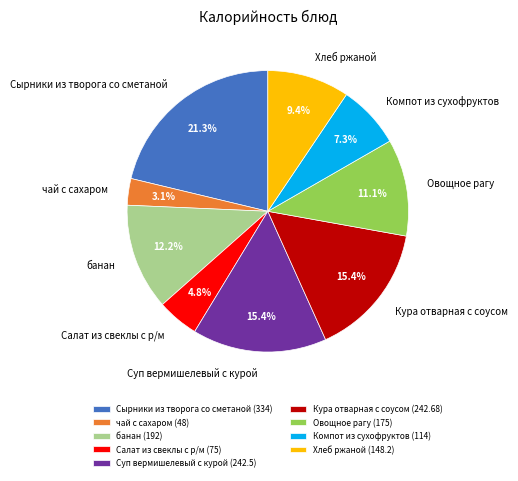

Does Салат из свеклы с р/м represent more than half of the total?

No